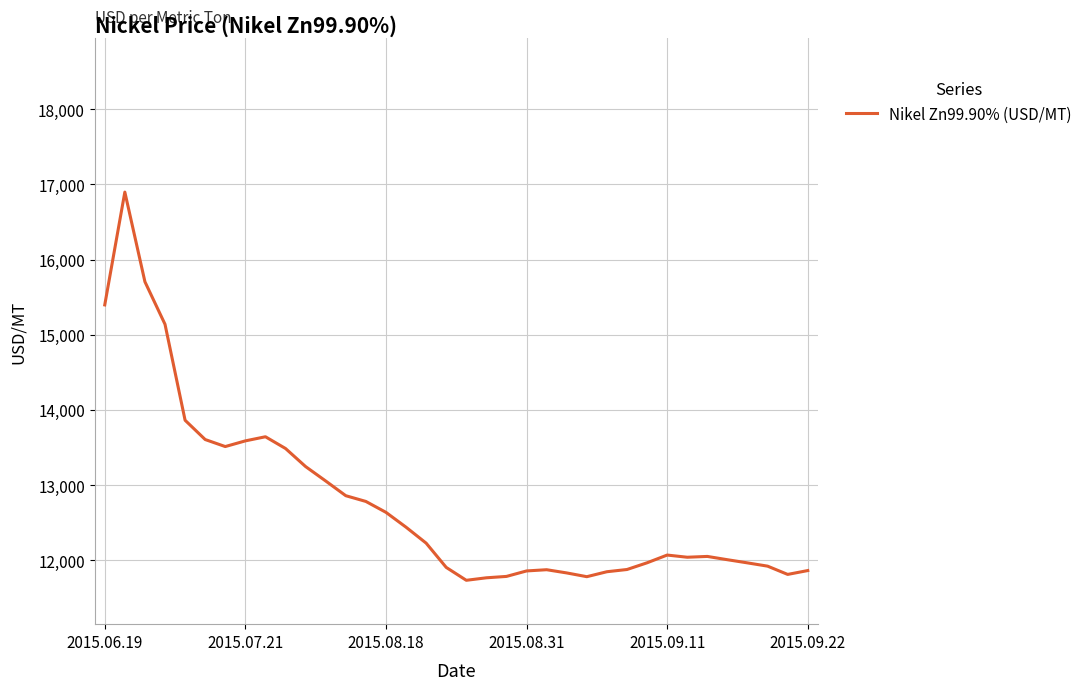

What is the difference between the maximum and minimum values?

5163.8